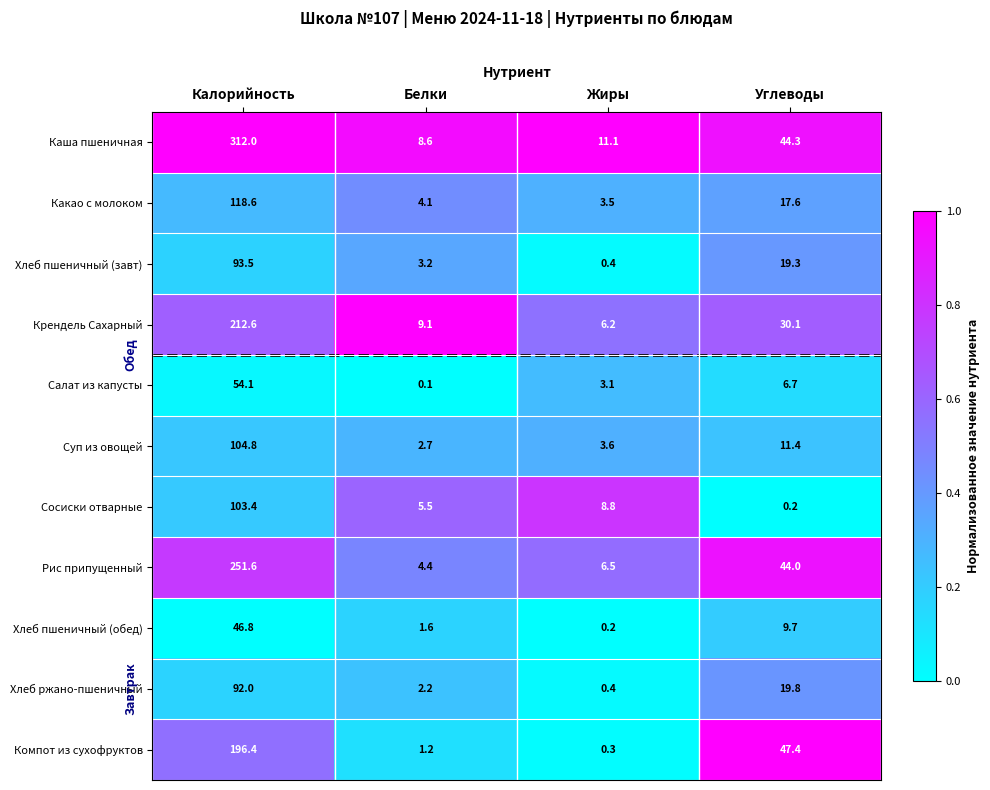

What is the difference between the Каша пшеничная values at Углеводы and Калорийность?

267.7